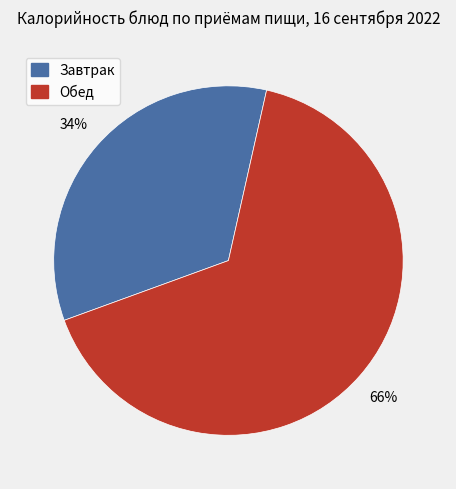

Is there a majority slice in this chart?

Yes